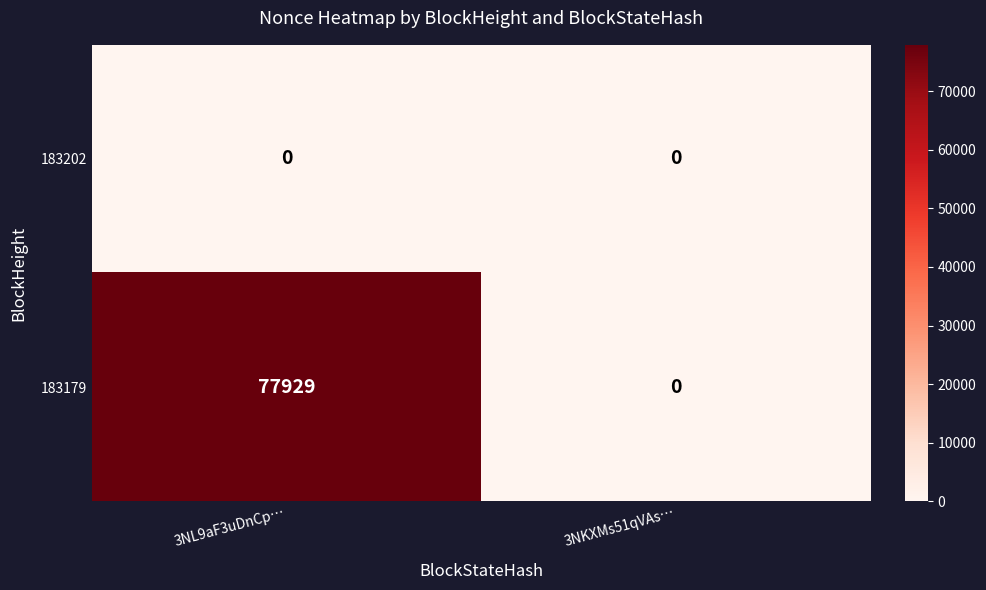

At 3NL9aF3uDnCp…, list the series in order from largest to smallest.

183179, 183202